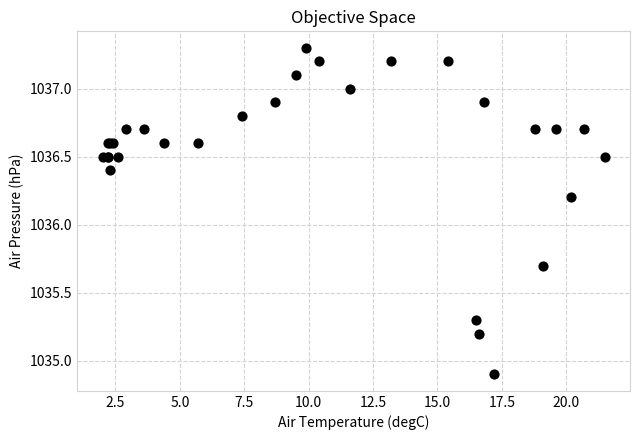

What Y value in the scatter plot is closest to 1036?

1036.2